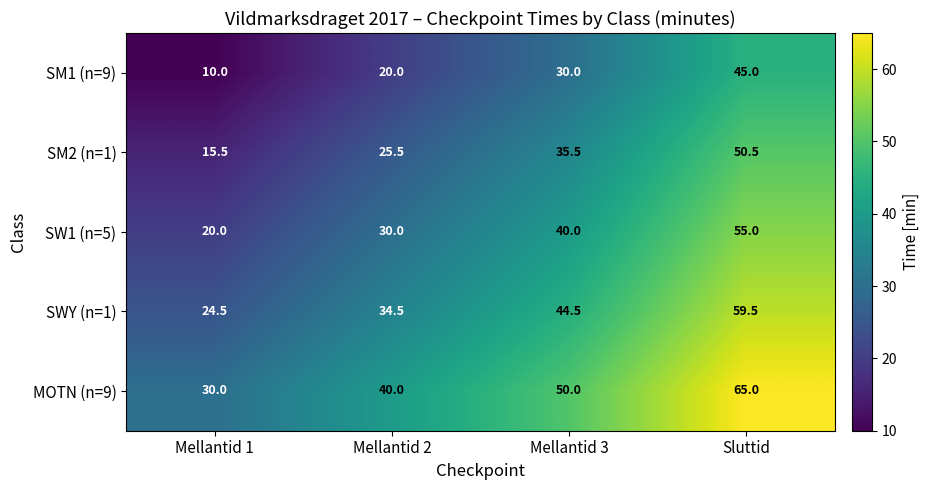

The SM2 (n=1) series shows 15.5 at Mellantid 1. True or false?

True